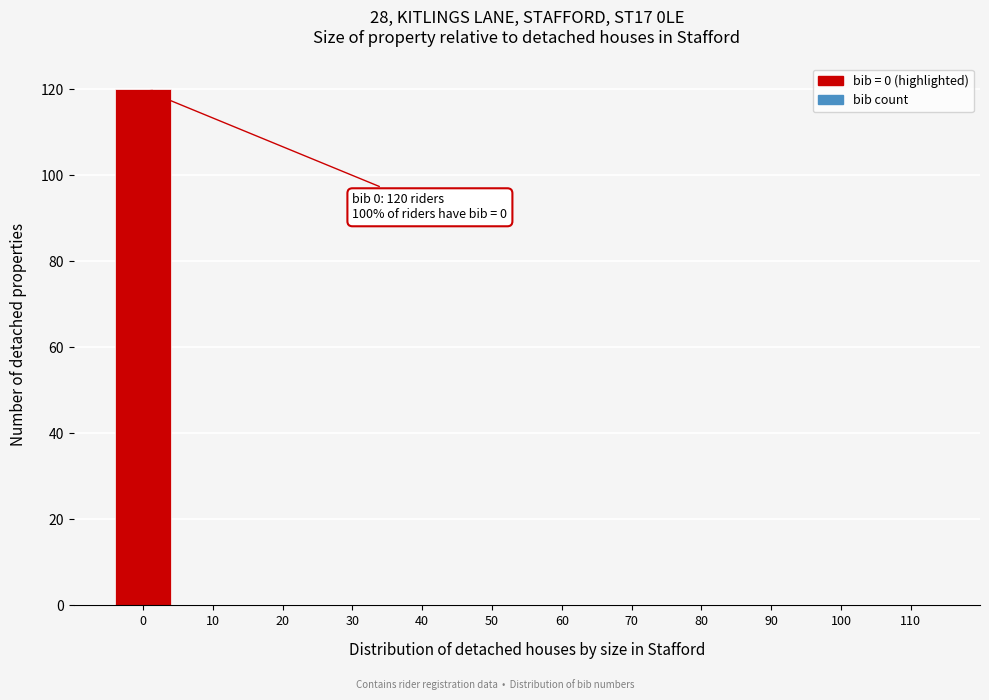

Reading right to left, what are all the values shown in this chart?

110=0	100=0	90=0	80=0	70=0	60=0	50=0	40=0	30=0	20=0	10=0	0=120